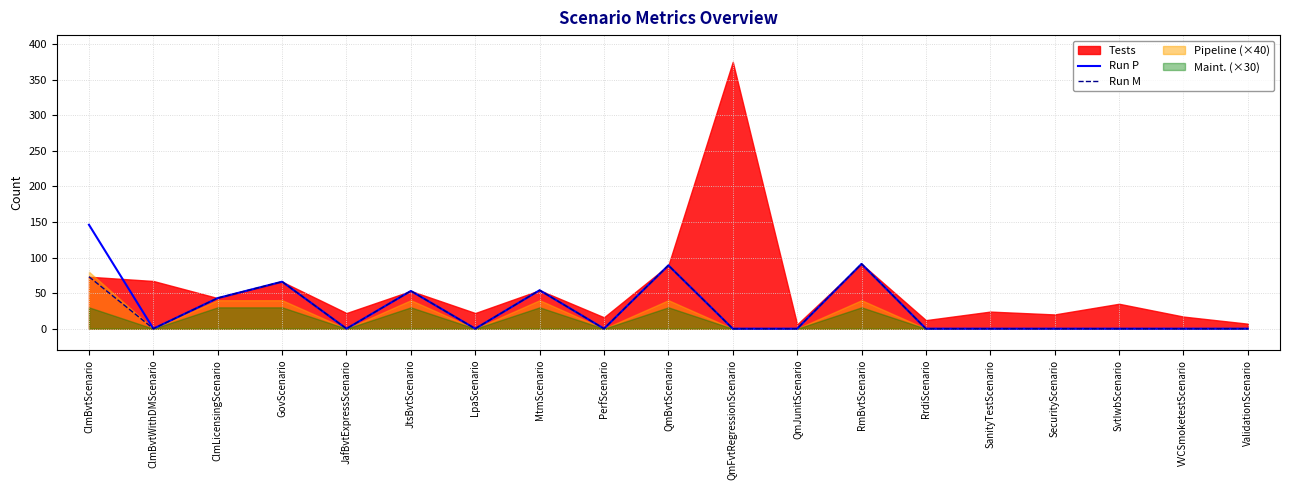

True or false: Run P and Run M intersect in this chart.

False